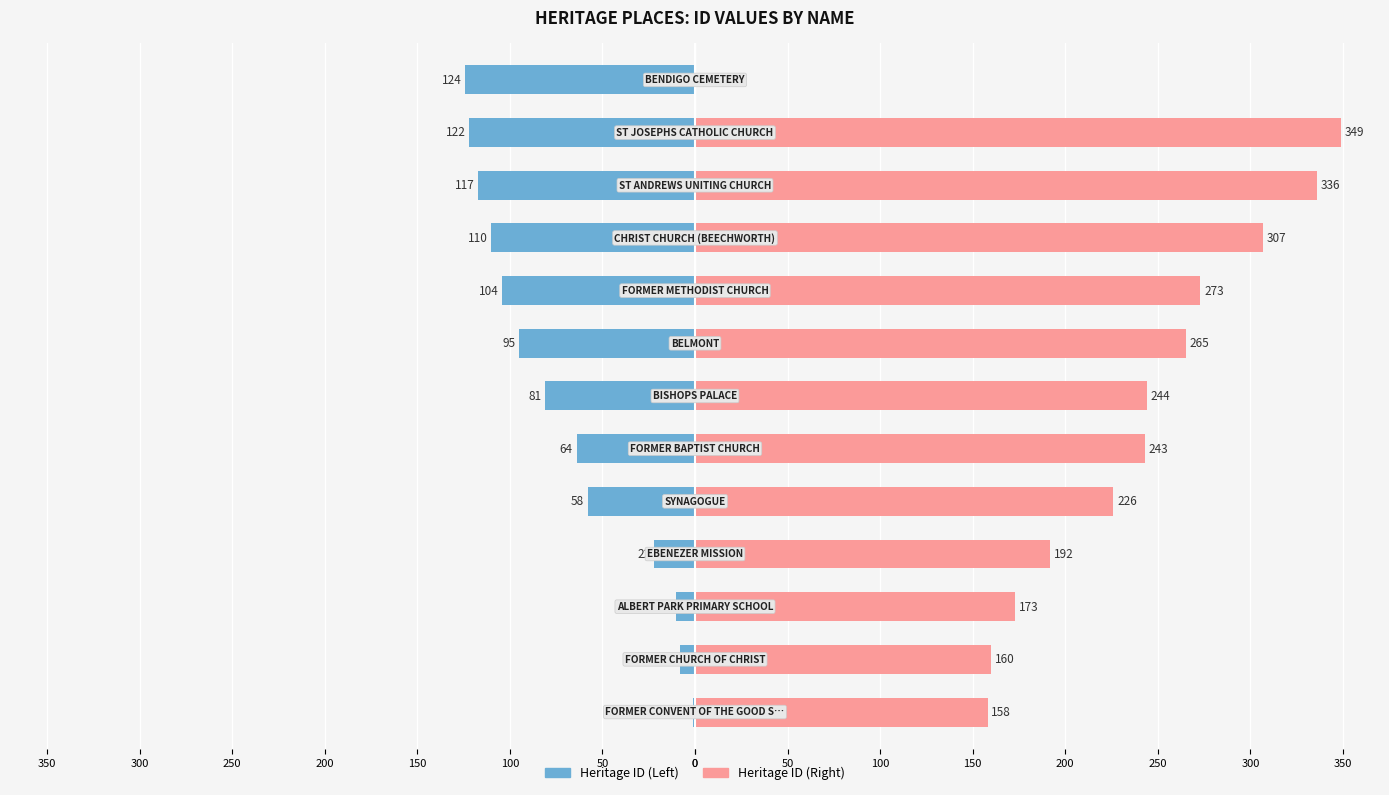

Which series changed the most between 0 and 50?

Heritage ID (Right)